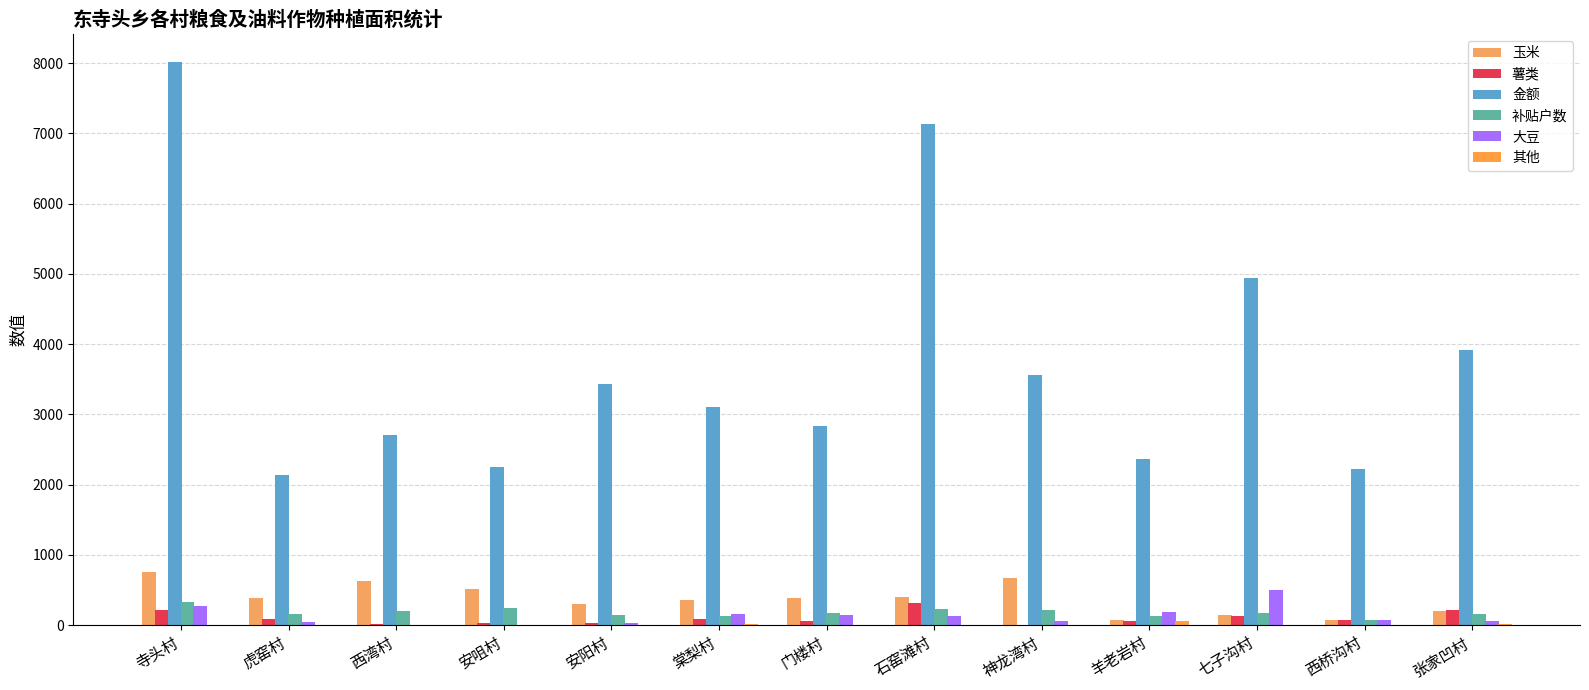

Reading right to left, extract all data points from this chart.

玉米: 205.8	77.9	145.2	71.7	670.7	397.2	387.2	351.6	297.2	508.4	631.7	381.1	756.5
薯类: 209.5	68.6	128.5	59.4	0.0	319.8	60.5	88.2	27.0	33.2	15.0	80.5	216.9
金额: 3922.8	2219.7	4945.5	2369.8	3564.7	7133.4	2830.2	3099.9	3431.8	2255.0	2707.0	2133.8	8016.0
补贴户数: 161.0	74.0	178.0	122.0	214.0	227.0	166.0	135.0	150.0	240.0	196.0	161.0	328.0
大豆: 59.3	70.2	501.2	182.3	64.5	127.1	149.4	154.8	34.4	0.0	0.0	36.8	266.7
其他: 8.9	0.0	6.0	63.8	0.0	0.0	0.0	18.4	0.0	0.0	0.0	0.0	0.0